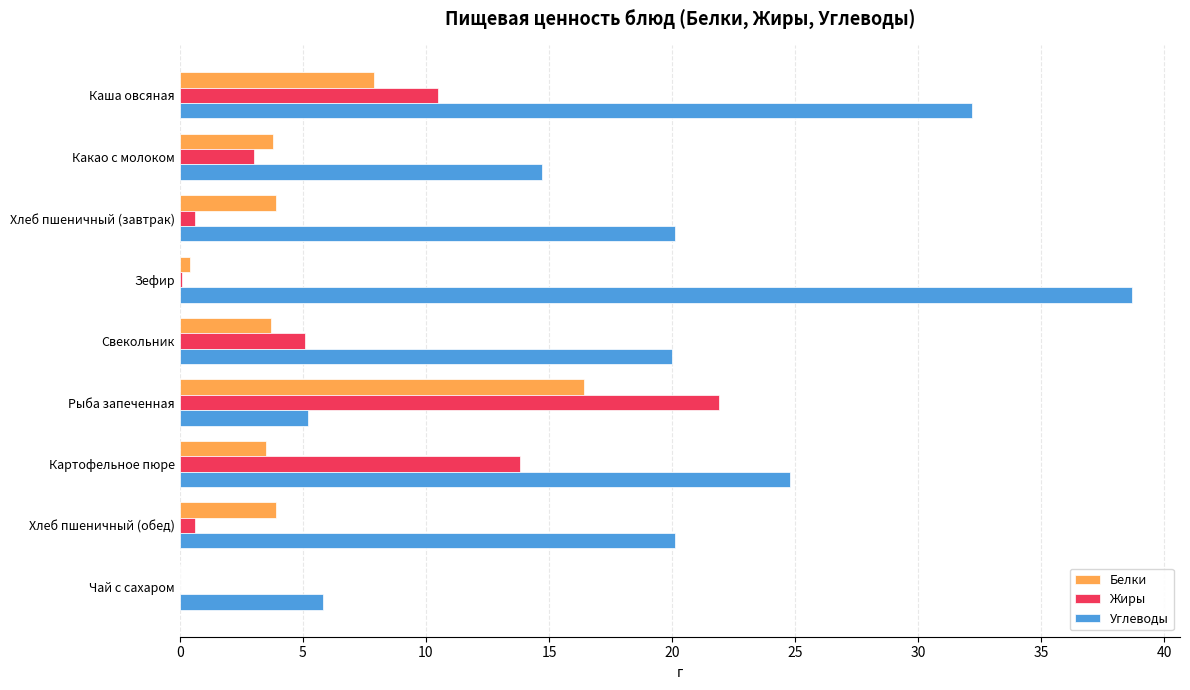

The Белки series shows 27.8 at Рыба запеченная. True or false?

False